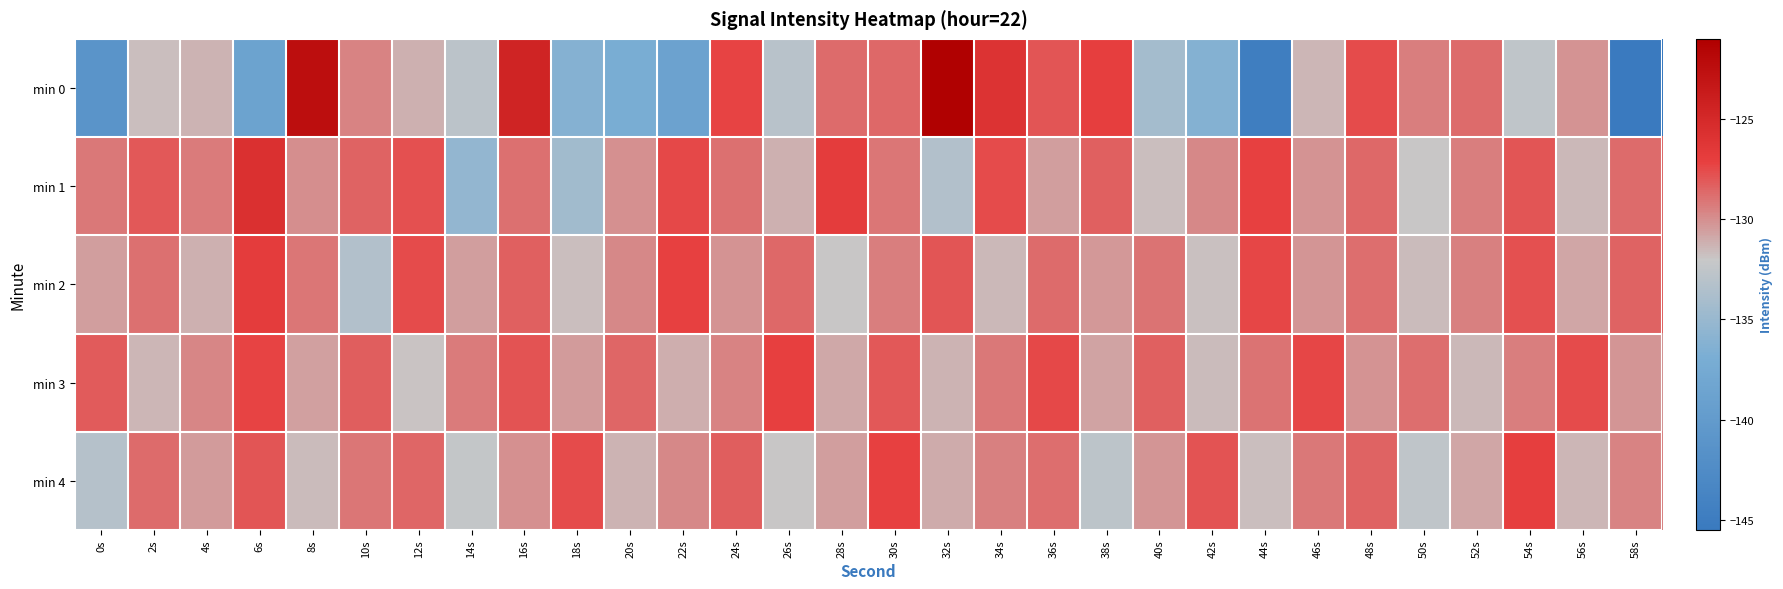

List the series in order of their peak value, highest first.

min 0, min 1, min 2, min 4, min 3